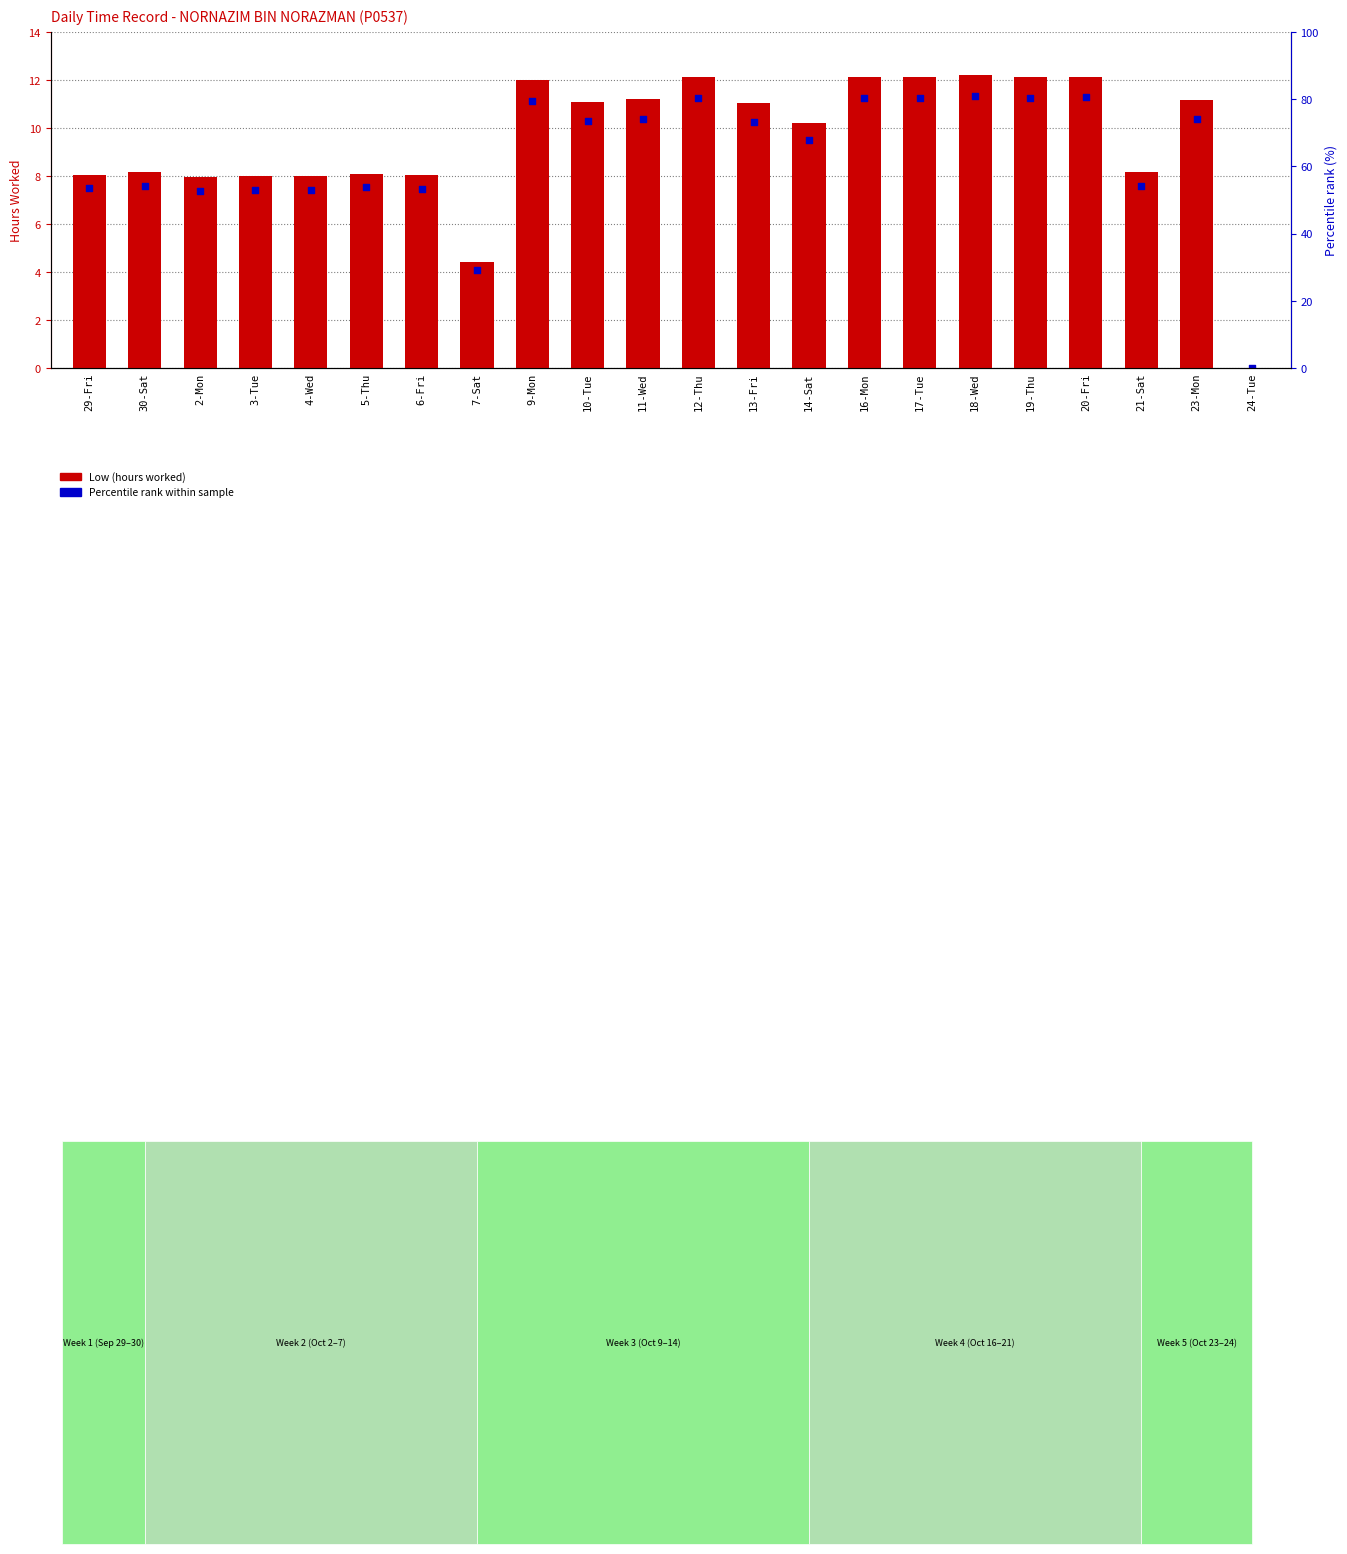

At which category is the sum across all series the highest?

18-Wed